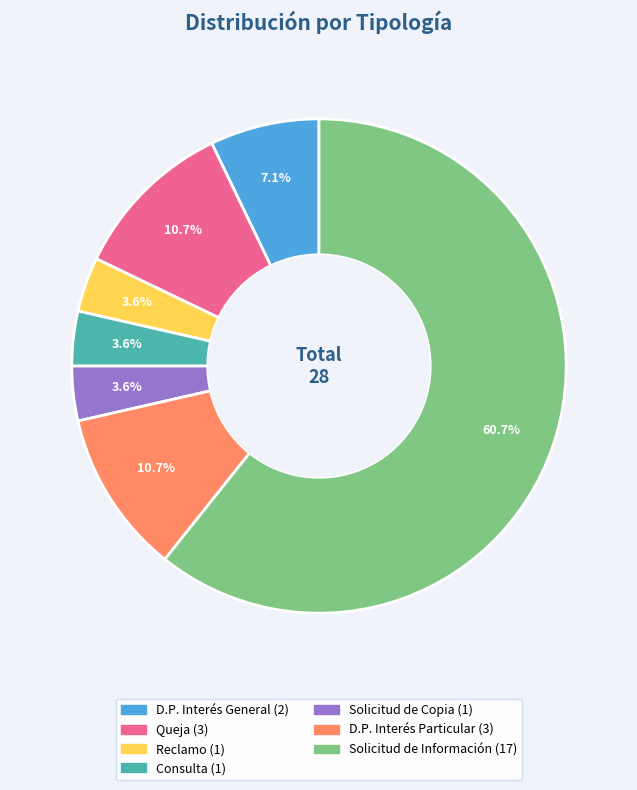

How many segments does this pie chart have?

7